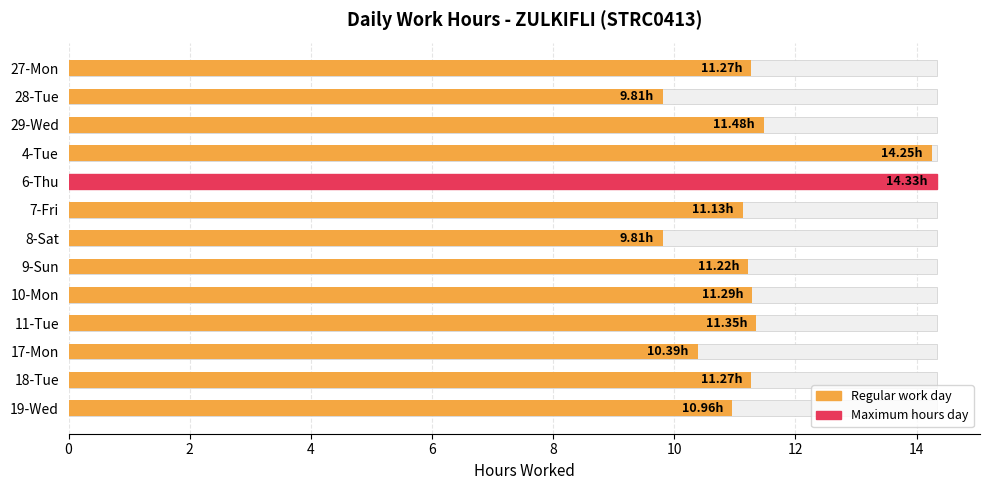

Reading left to right, transcribe all the data shown in this chart.

11.3	9.8	11.5	14.2	14.3	11.1	9.8	11.2	11.3	11.3	10.4	11.3	11.0